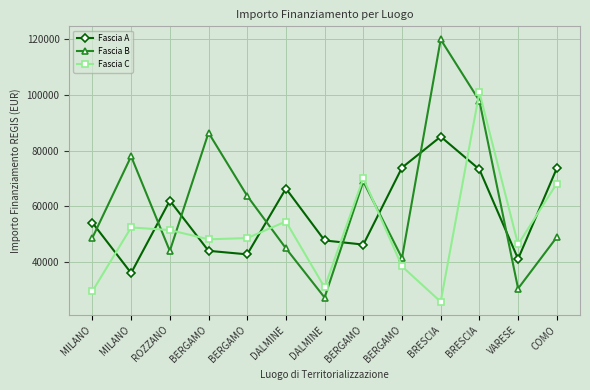

Does the chart have visible grid lines?

Yes